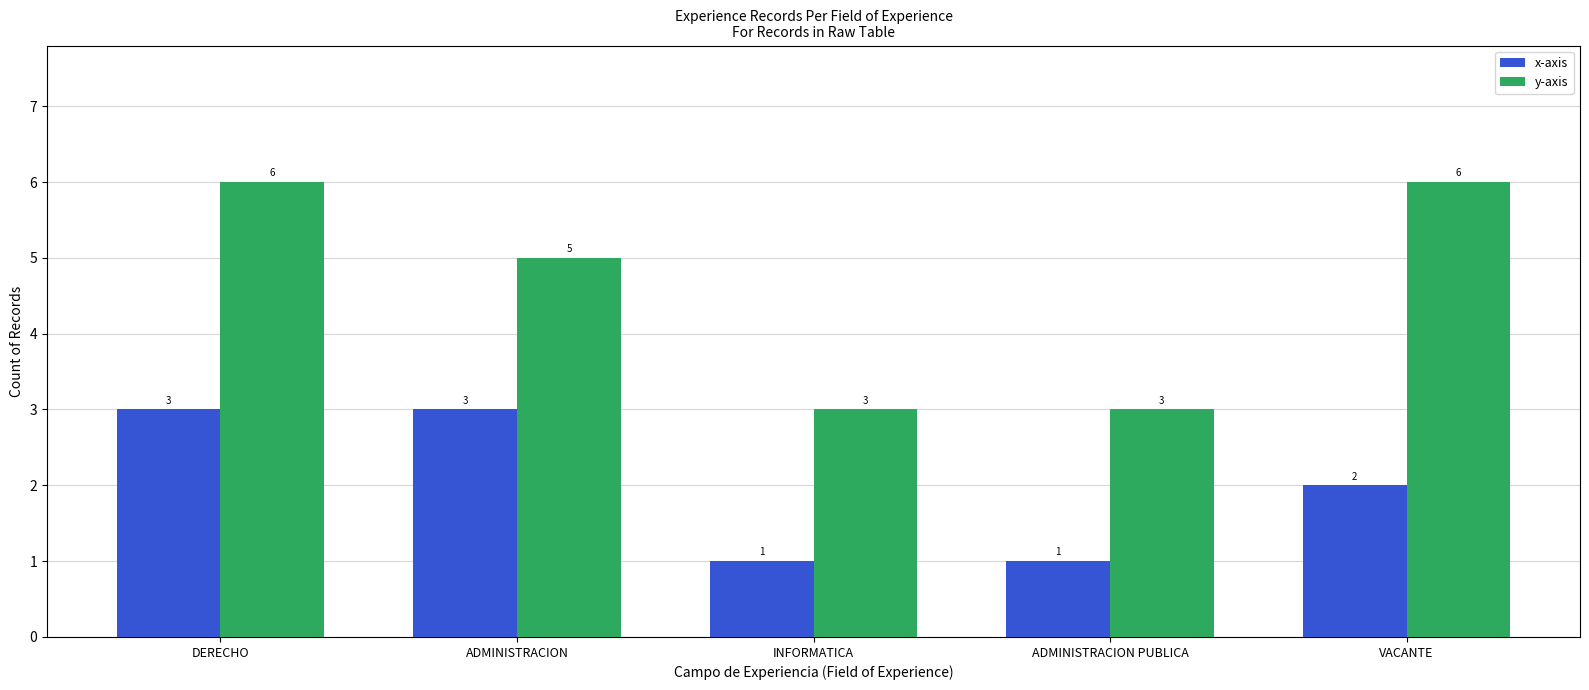

Count the y-axis values in the range 3 to 6.

5